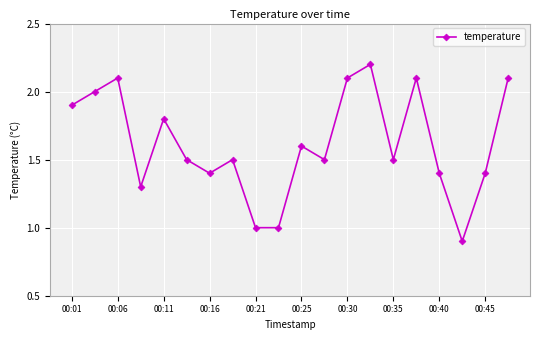

True or false: the data has more than 0 interior local peaks.

True